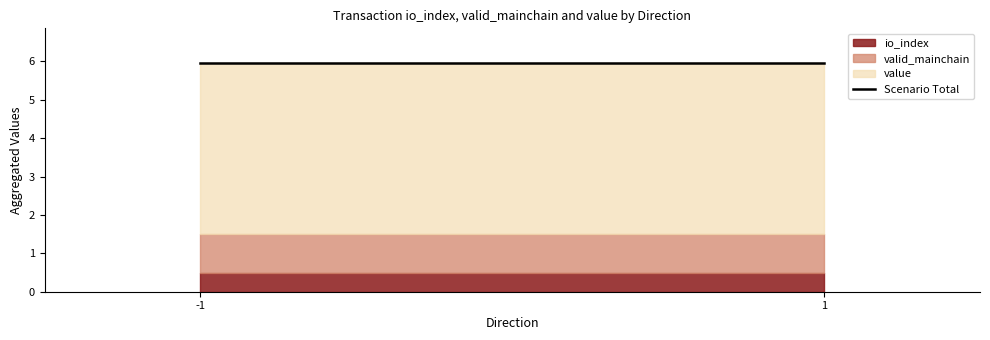

Which category has the highest value in the value series?

-1